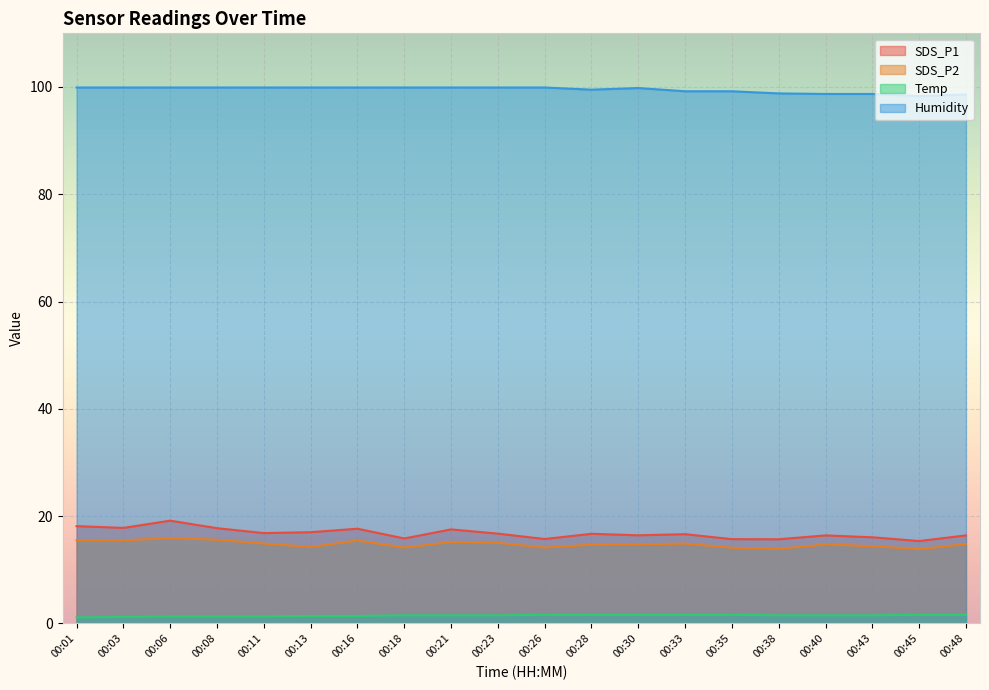

What is the sum of all SDS_P1 values?

335.4